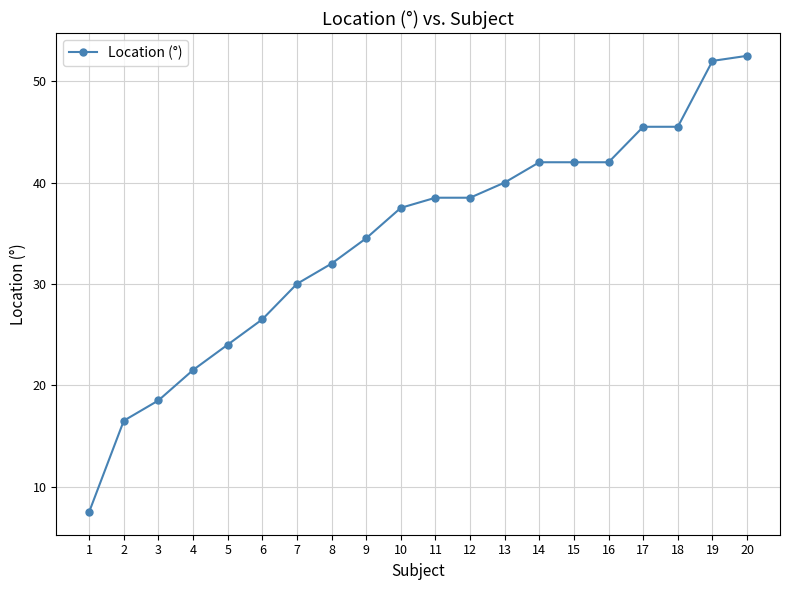

True or false: the data shows 42.0 at 16.

True